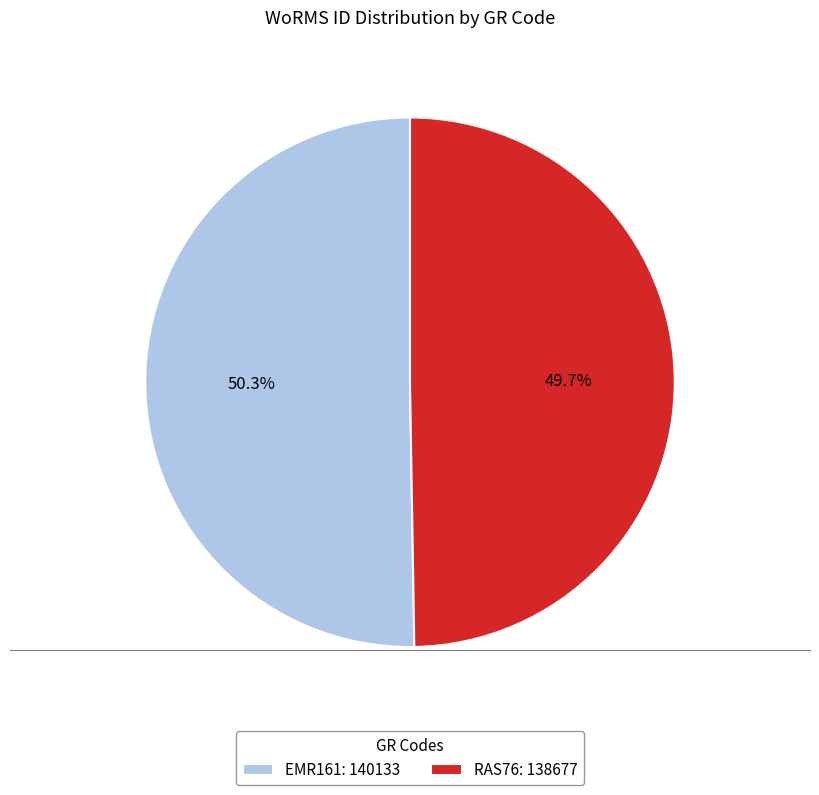

Rank the categories by value from lowest to highest.

RAS76, EMR161